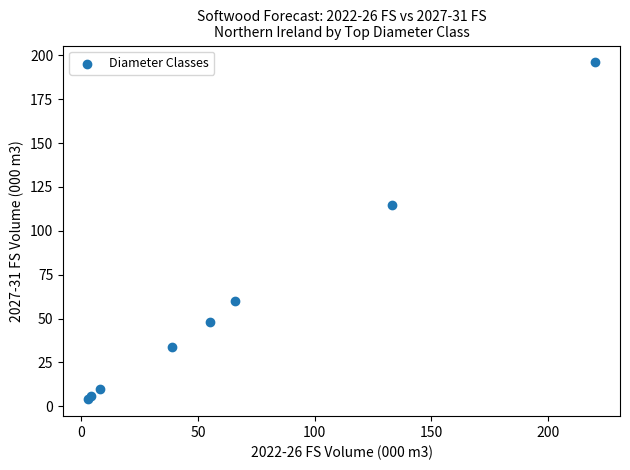

What Y value in the scatter plot is closest to 100?

115